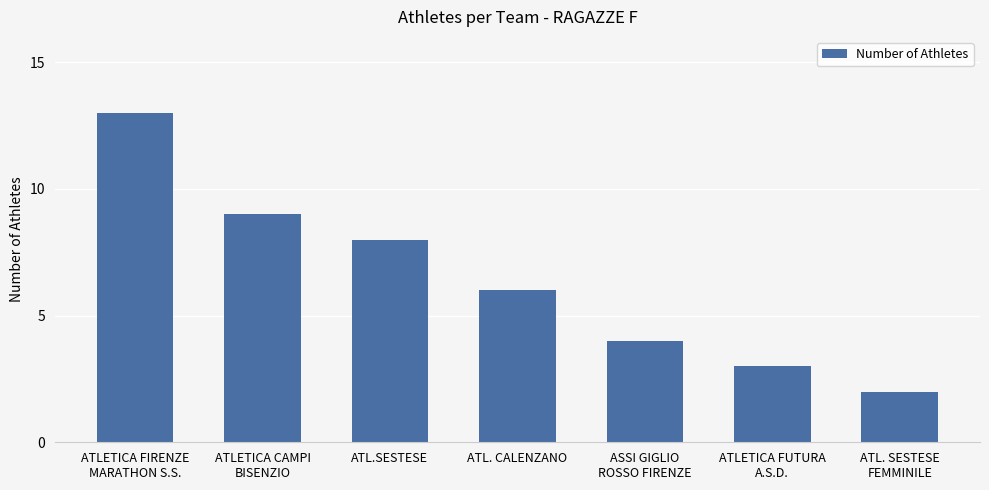

List the labels in order of value, smallest first.

ATL. SESTESE
FEMMINILE, ATLETICA FUTURA
A.S.D., ASSI GIGLIO
ROSSO FIRENZE, ATL. CALENZANO, ATL.SESTESE, ATLETICA CAMPI
BISENZIO, ATLETICA FIRENZE
MARATHON S.S.